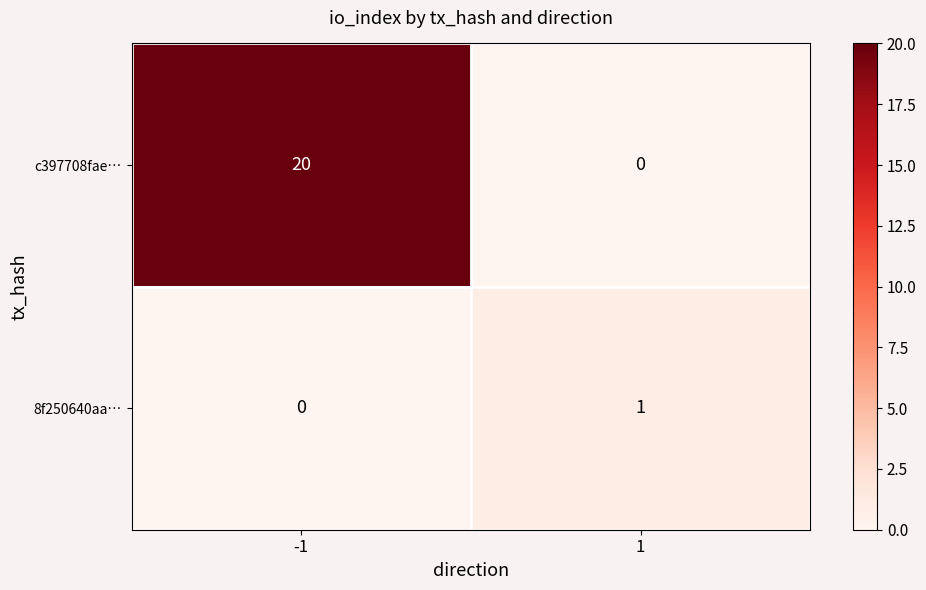

Is the value of c397708fae… at -1 greater than the value of 8f250640aa… at 1?

Yes